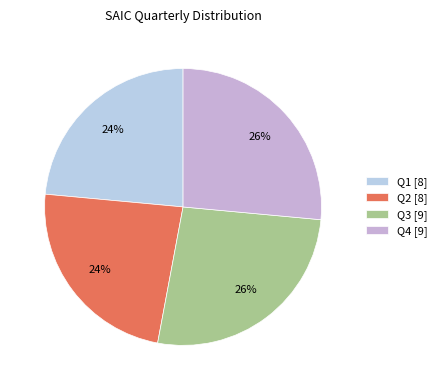

Rank the categories by value from lowest to highest.

Q1, Q2, Q3, Q4